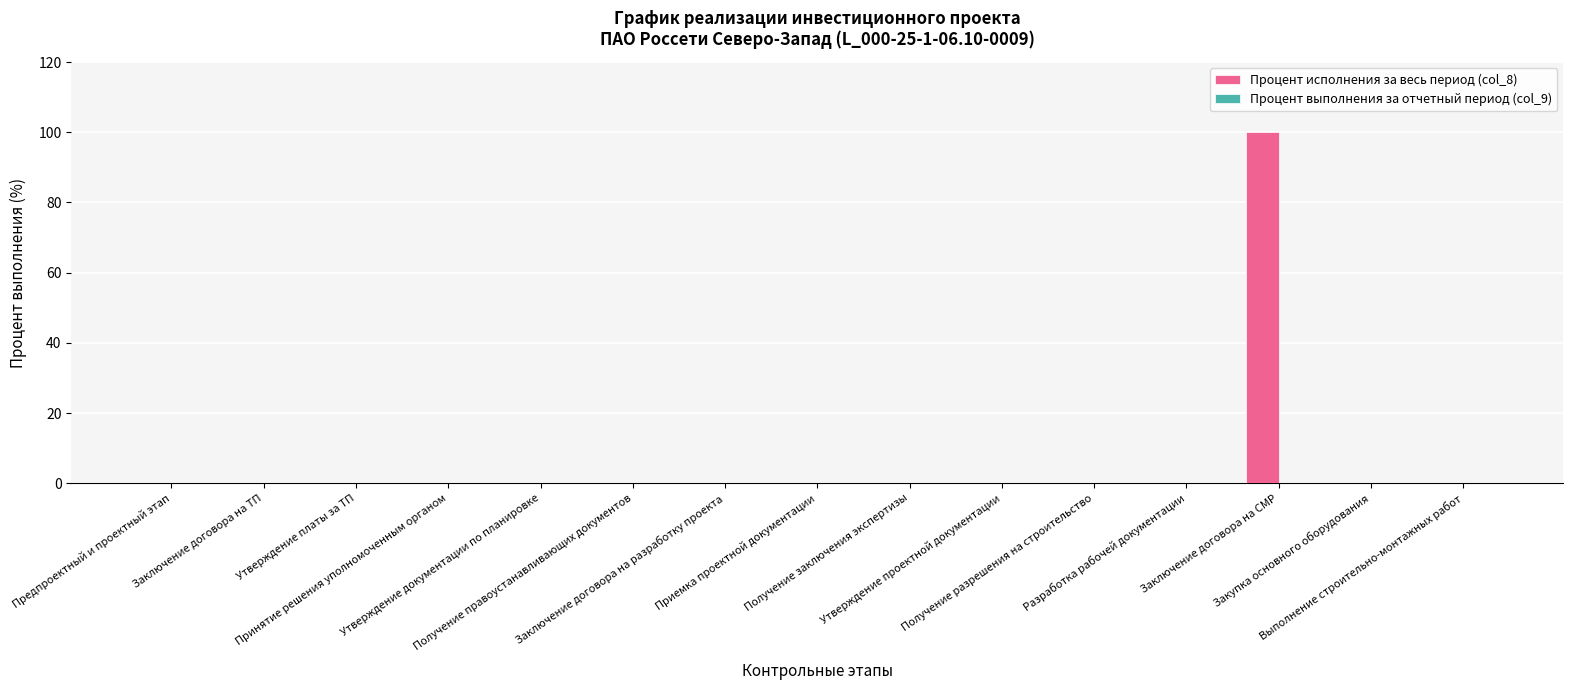

What is the maximum value shown in the chart?

100